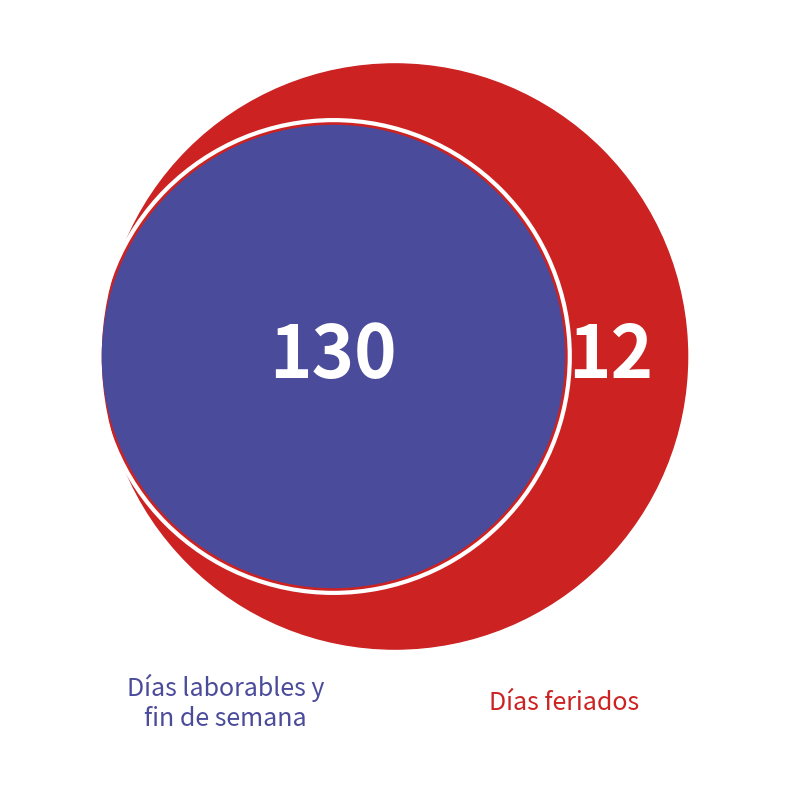

Between Días feriados and Días laborables, which is larger?

Días laborables